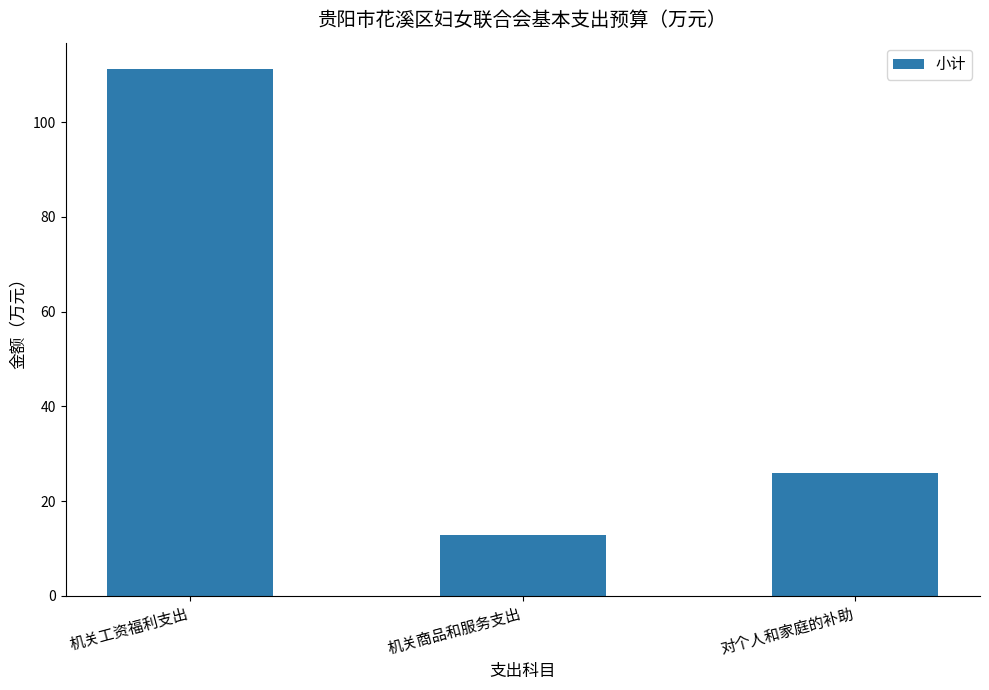

Is it true that the value at 机关工资福利支出 is 183.0?

False